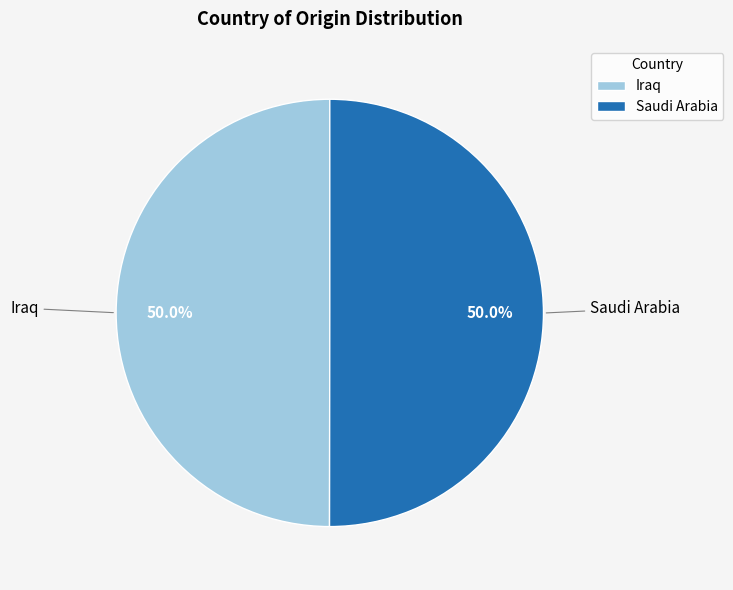

Approximately how many times larger is the value at Saudi Arabia compared to Iraq?

1.0